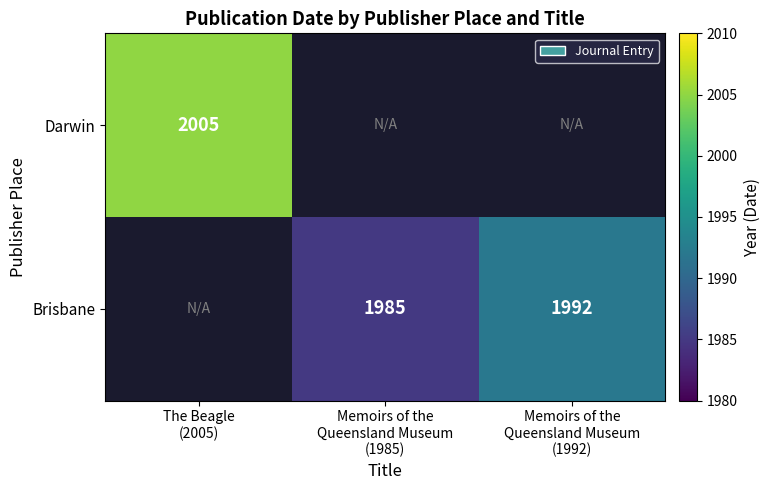

Count the number of categories in the chart.

3